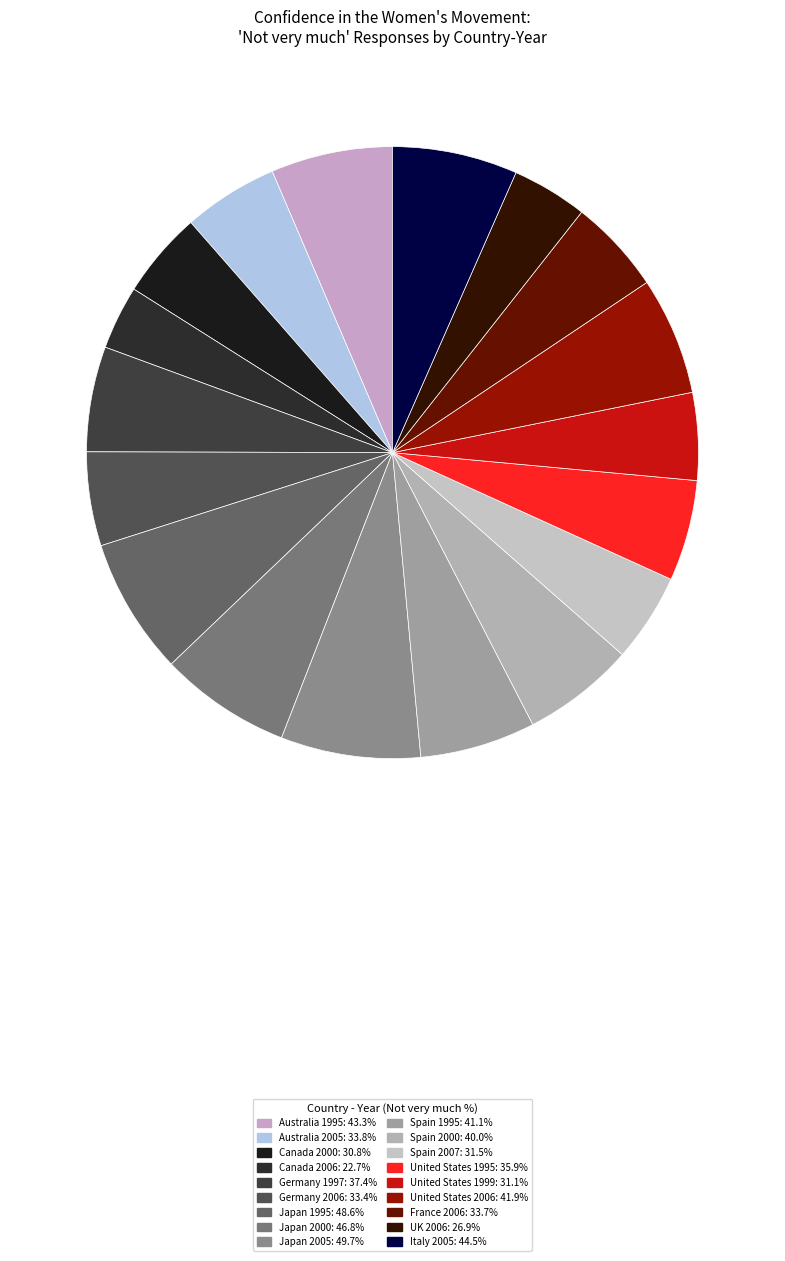

Is Japan 2000 the majority of the pie?

No